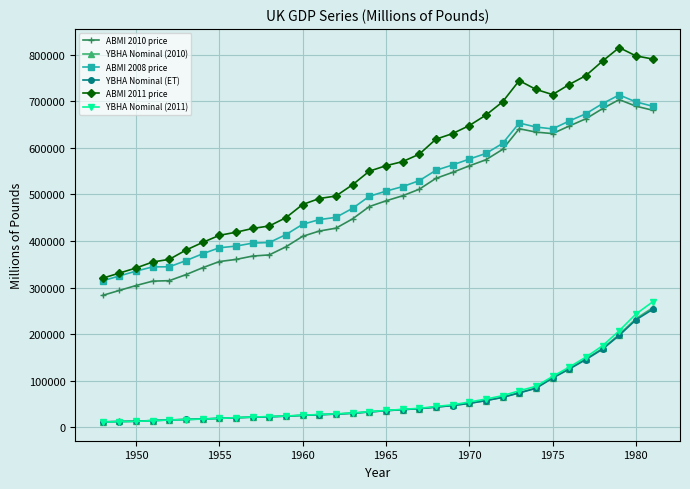

What is the greatest value displayed?

814930